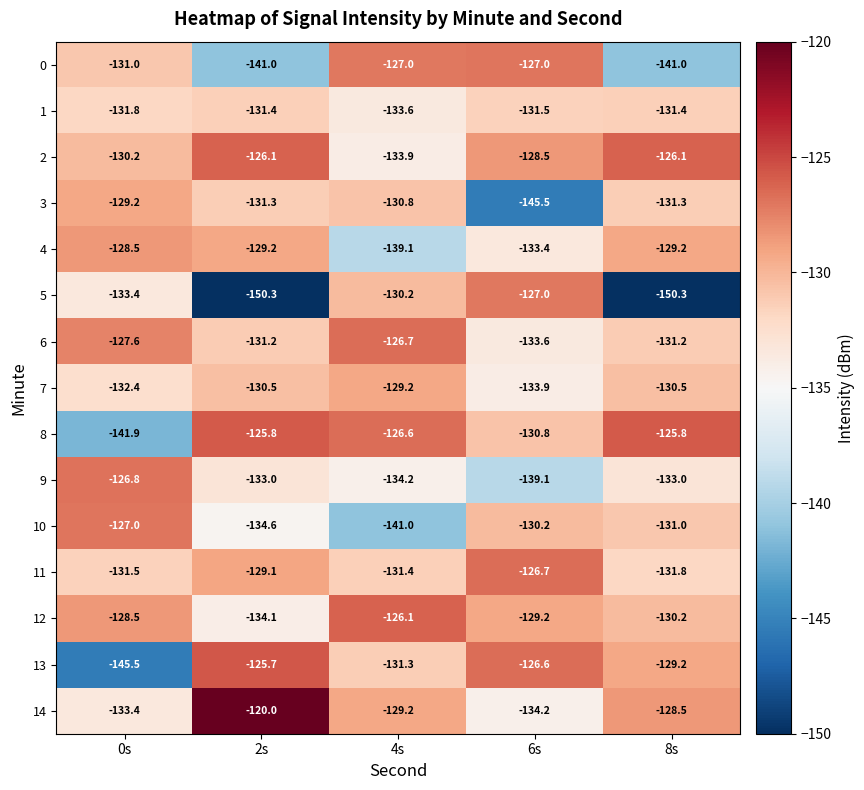

Where does the 2 series first go above -128?

2s